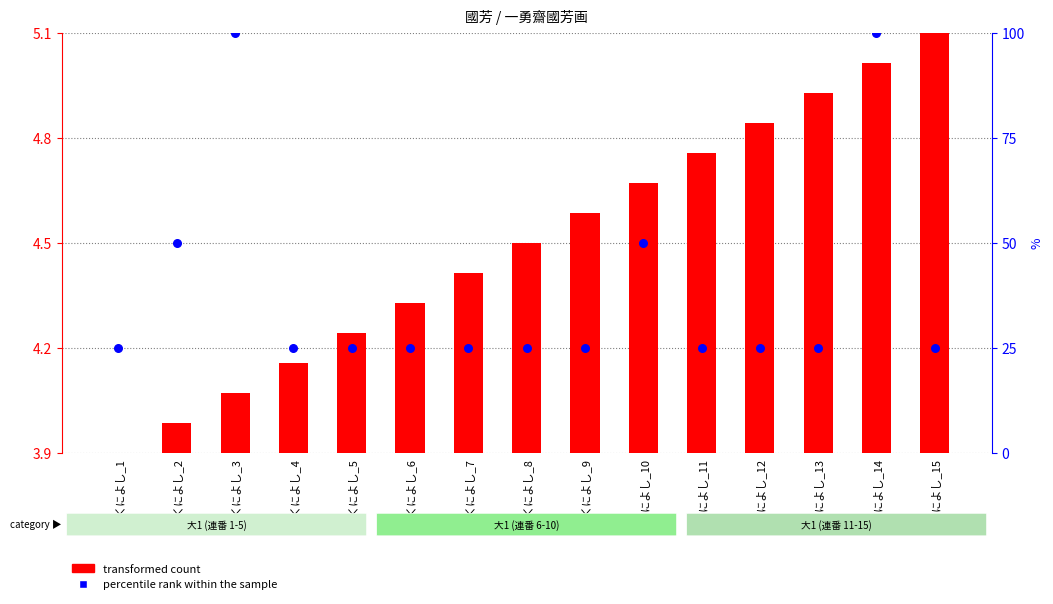

What are all the series names shown in the legend?

transformed count, percentile rank within the sample